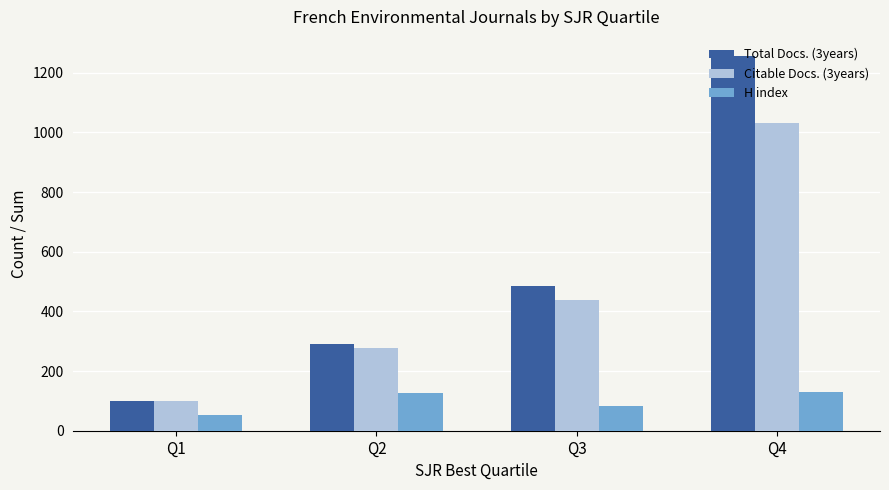

Which series has the largest total across all categories?

Total Docs. (3years)